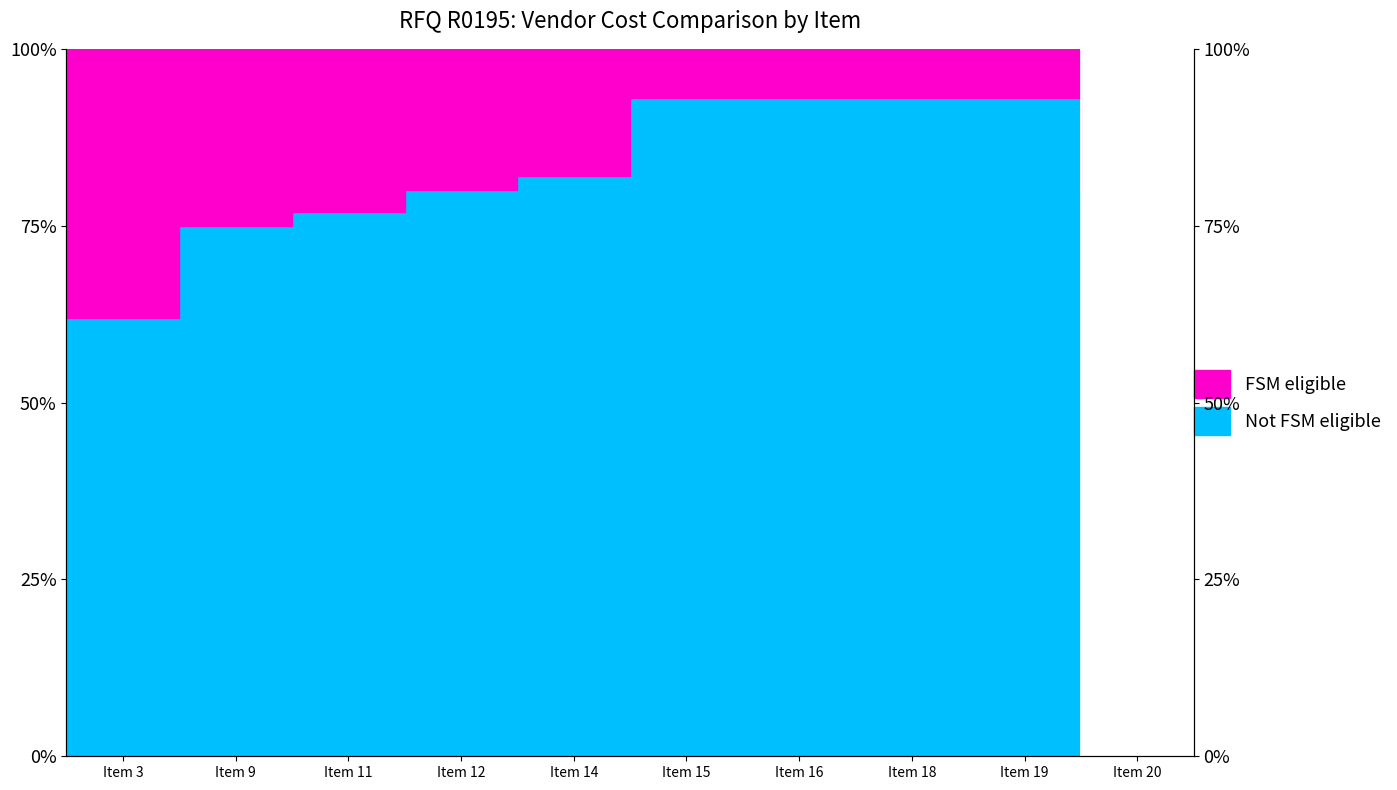

True or false: there are more than 1 points higher than both neighbors.

False